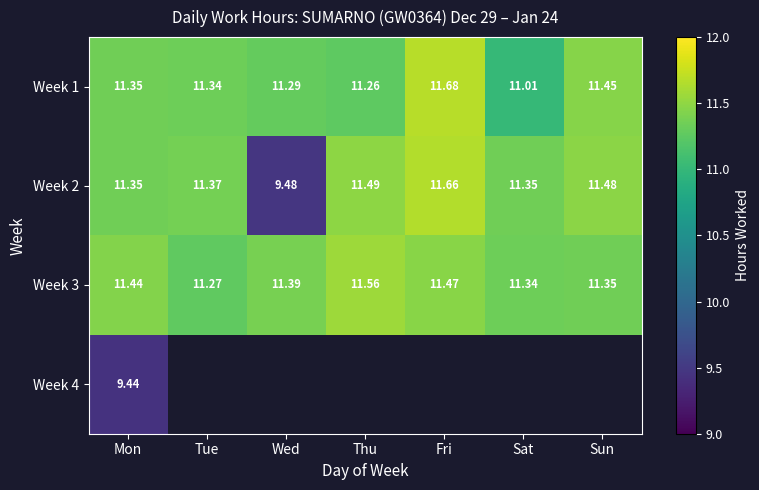

At which label does Week 2 first exceed 11?

Mon